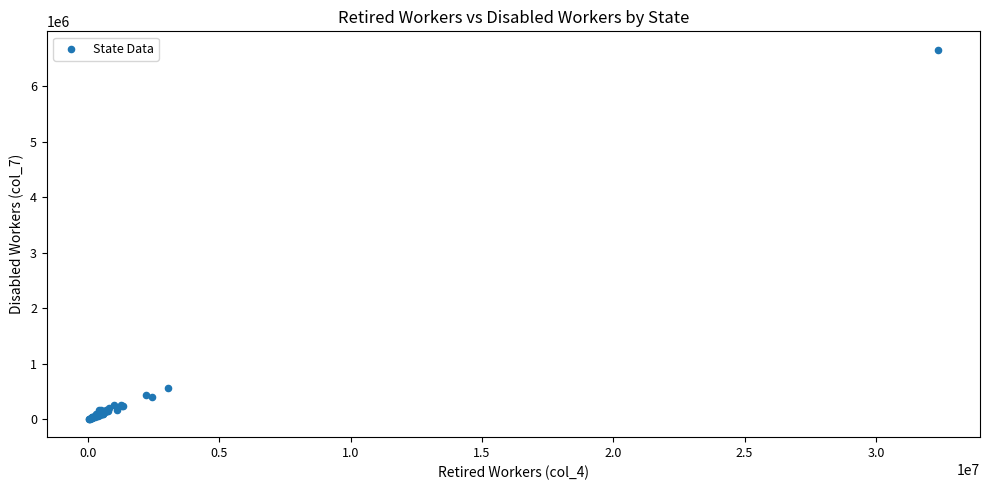

What Y value in the scatter plot is closest to 3331980?

568019